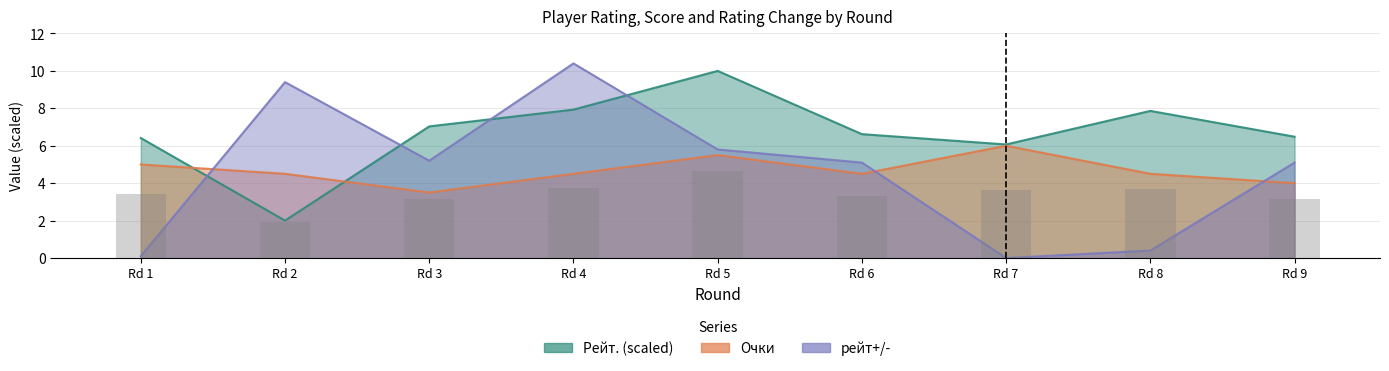

Does the chart contain stacked bars?

No